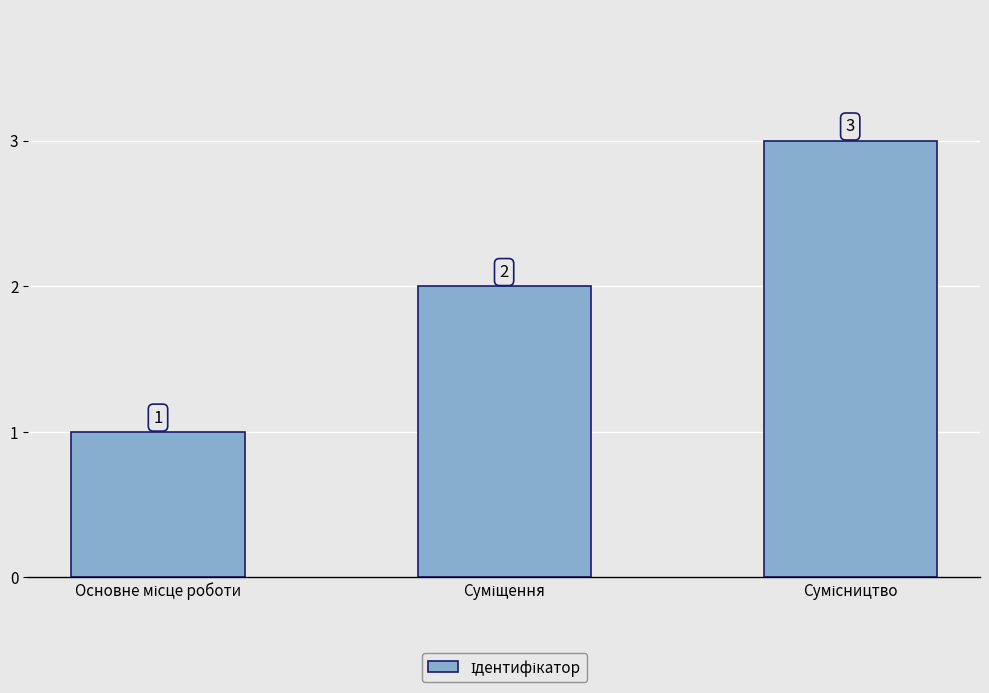

What is the value of the 3rd bar from the left?

3